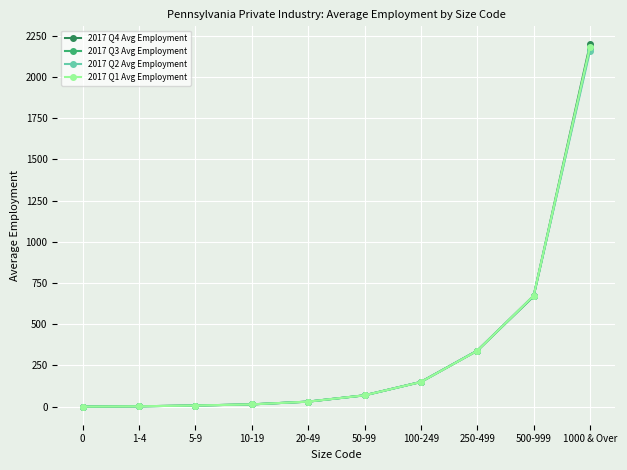

The value of 2017 Q4 Avg Employment at 5-9 is 6.6. True or false?

True